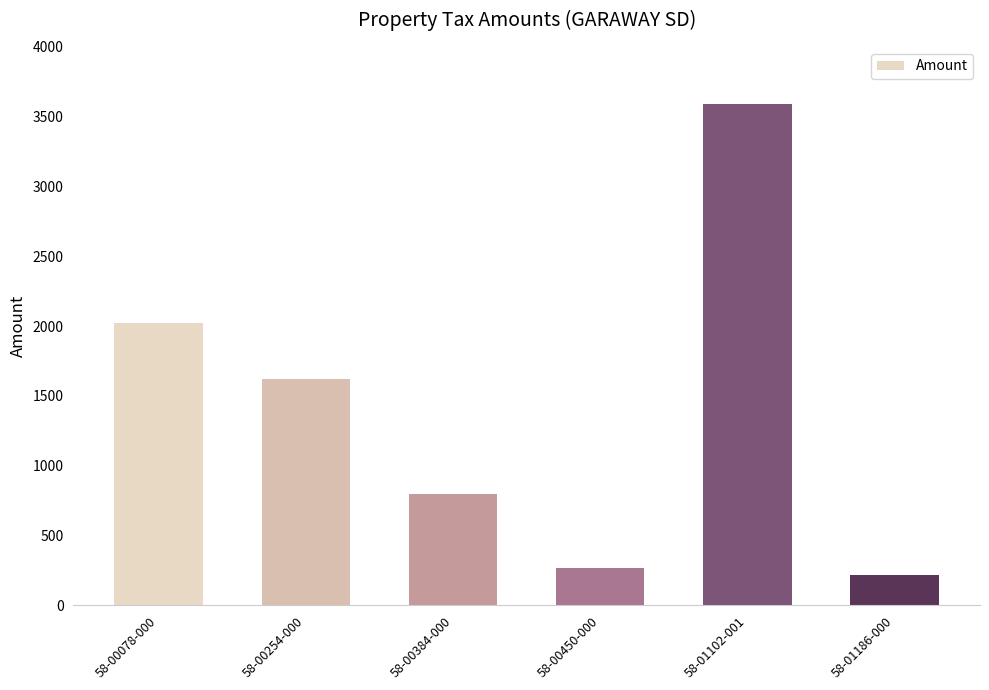

What position from the right is 58-01186-000?

1